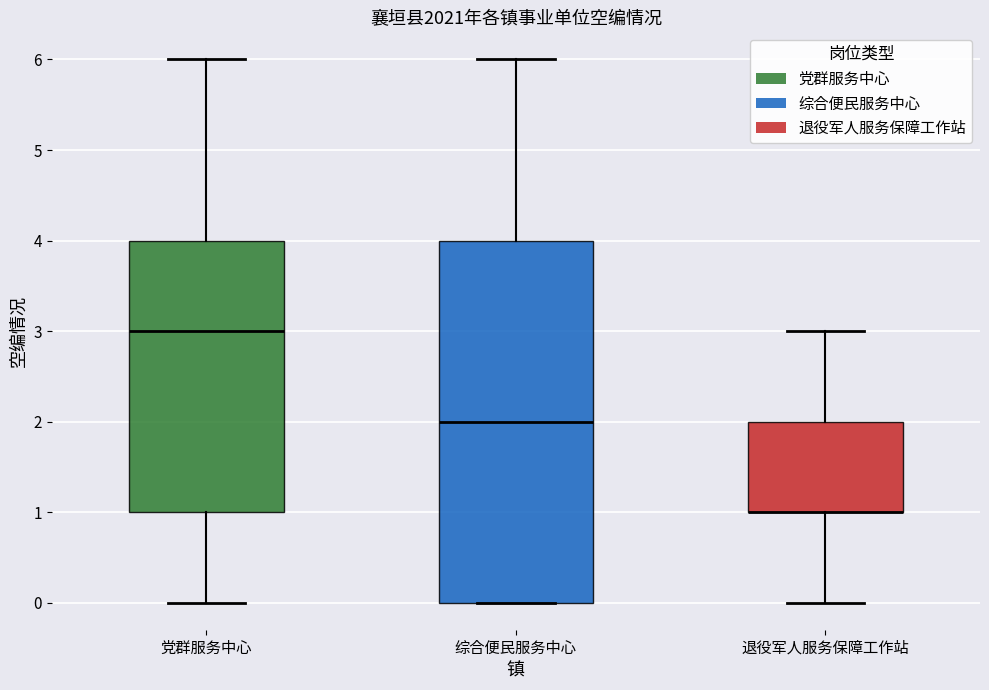

Comparing the boxes themselves (not the whiskers), which one is the tallest?

综合便民服务中心